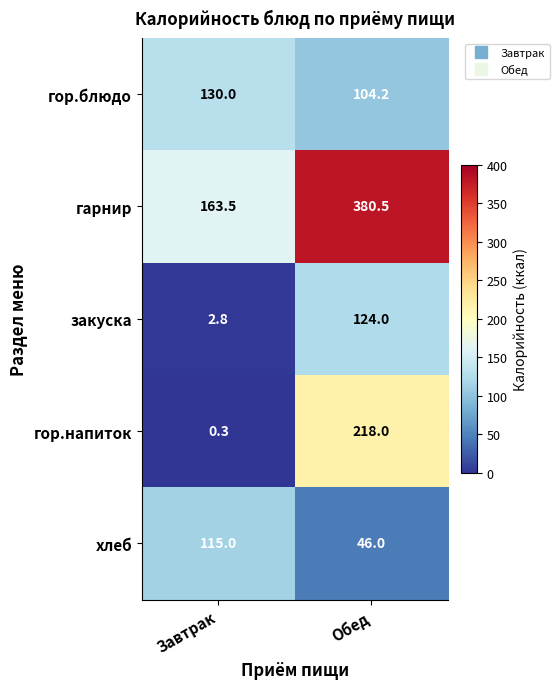

Which label corresponds to the largest value in the chart?

Обед